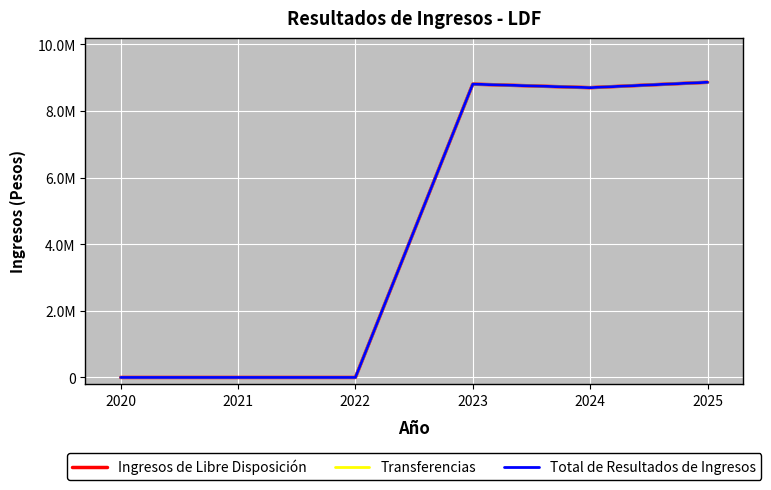

Is this an area chart (filled region under the line)?

No